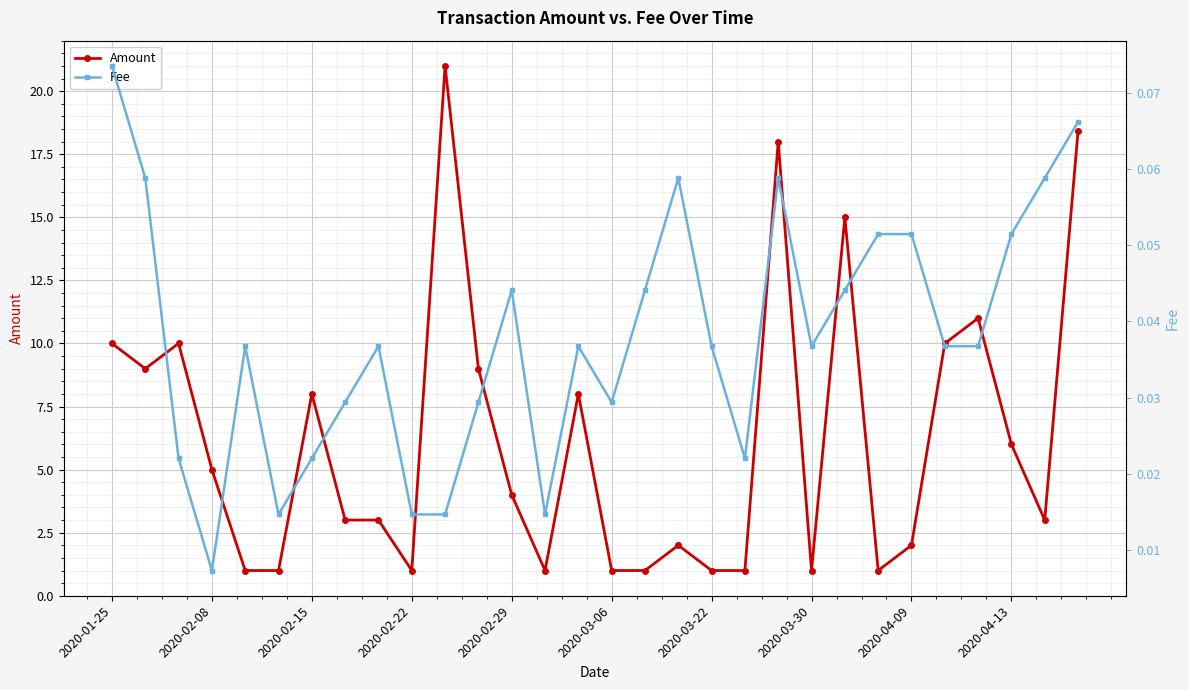

Is the value of Fee at 2020-02-22 greater than the value of Amount at 11?

No